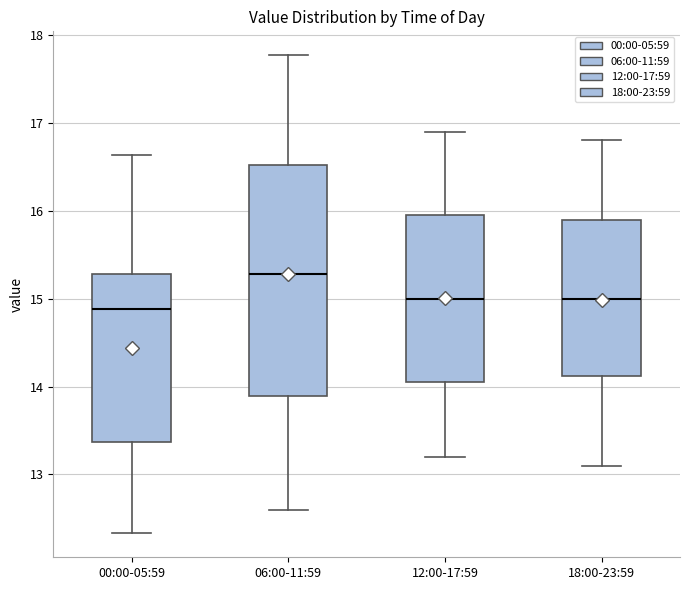

Reading left to right, read every box against the y-axis: the position of its median line, the range the box covers, and the ends of its whiskers. The values are not printed on the chart, so give them approximately, as read against the axis.

00:00-05:59: median 14.9, box 13.4 to 15.3, whiskers 12.3 to 16.6
06:00-11:59: median 15.3, box 13.9 to 16.5, whiskers 12.6 to 17.8
12:00-17:59: median 15.0, box 14.1 to 16.0, whiskers 13.2 to 16.9
18:00-23:59: median 15.0, box 14.1 to 15.9, whiskers 13.1 to 16.8